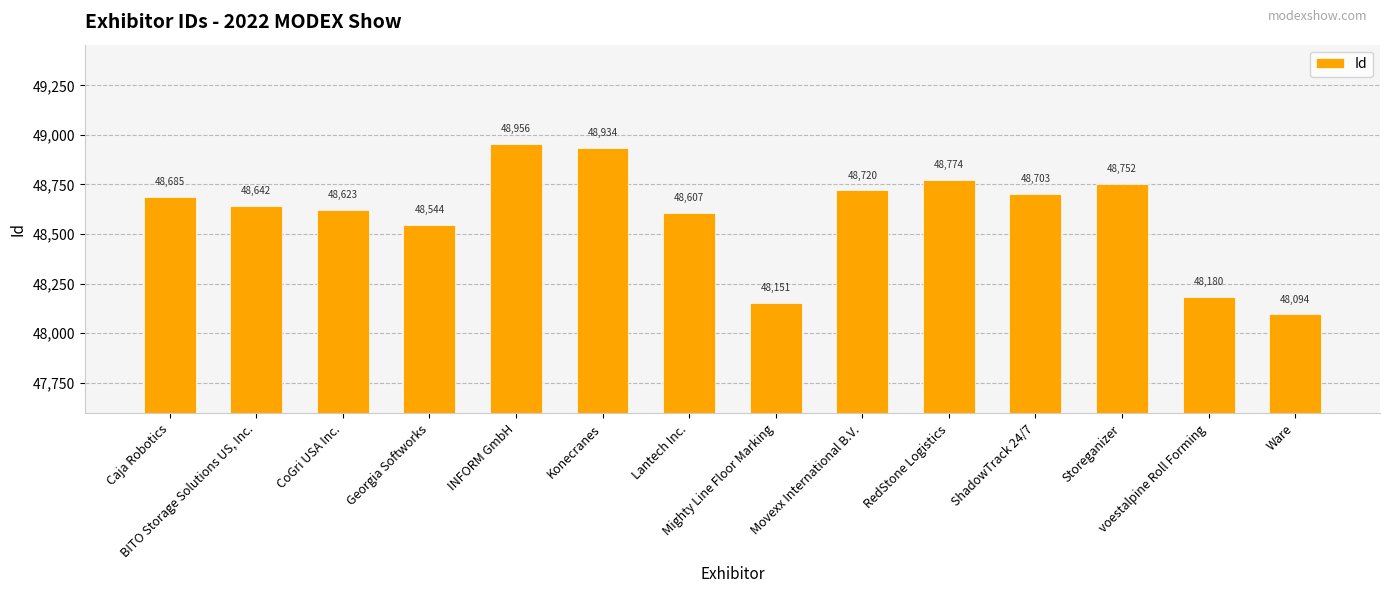

What is the change in value from Caja Robotics to Konecranes?

+249